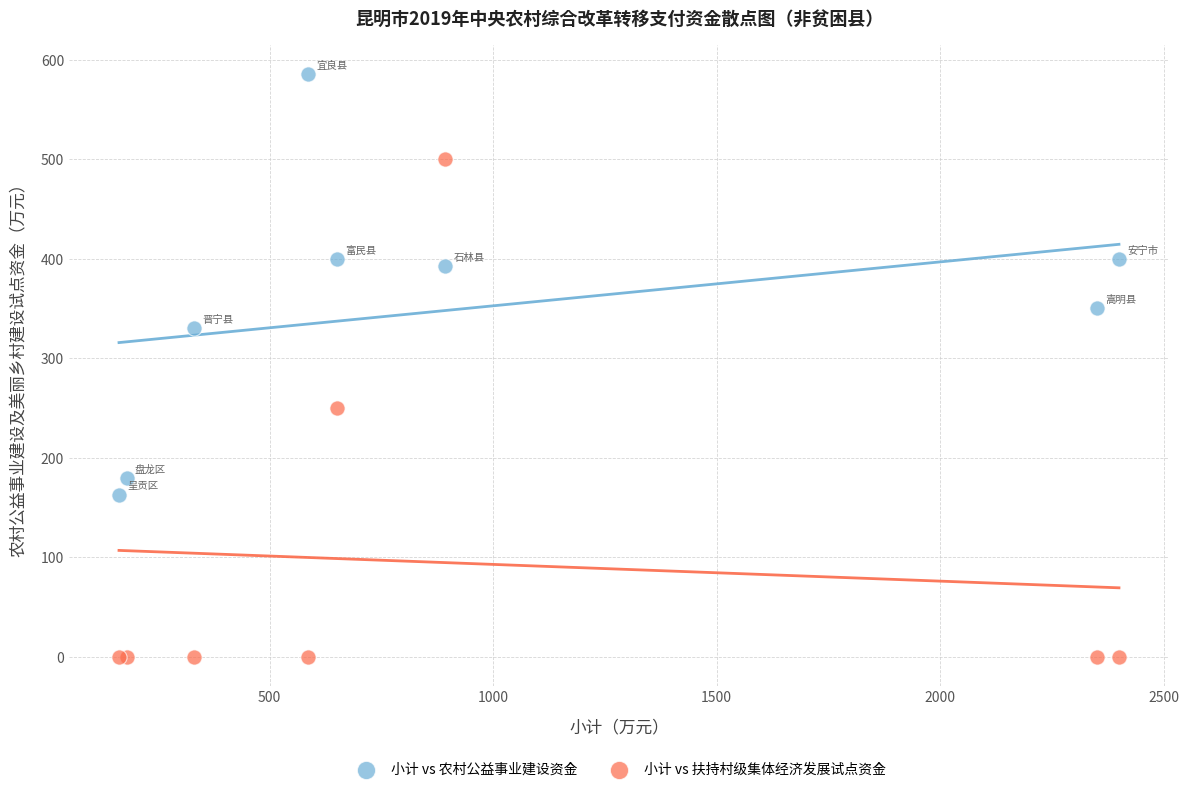

Which series has the widest spread of Y values?

小计 vs 扶持村级集体经济发展试点资金